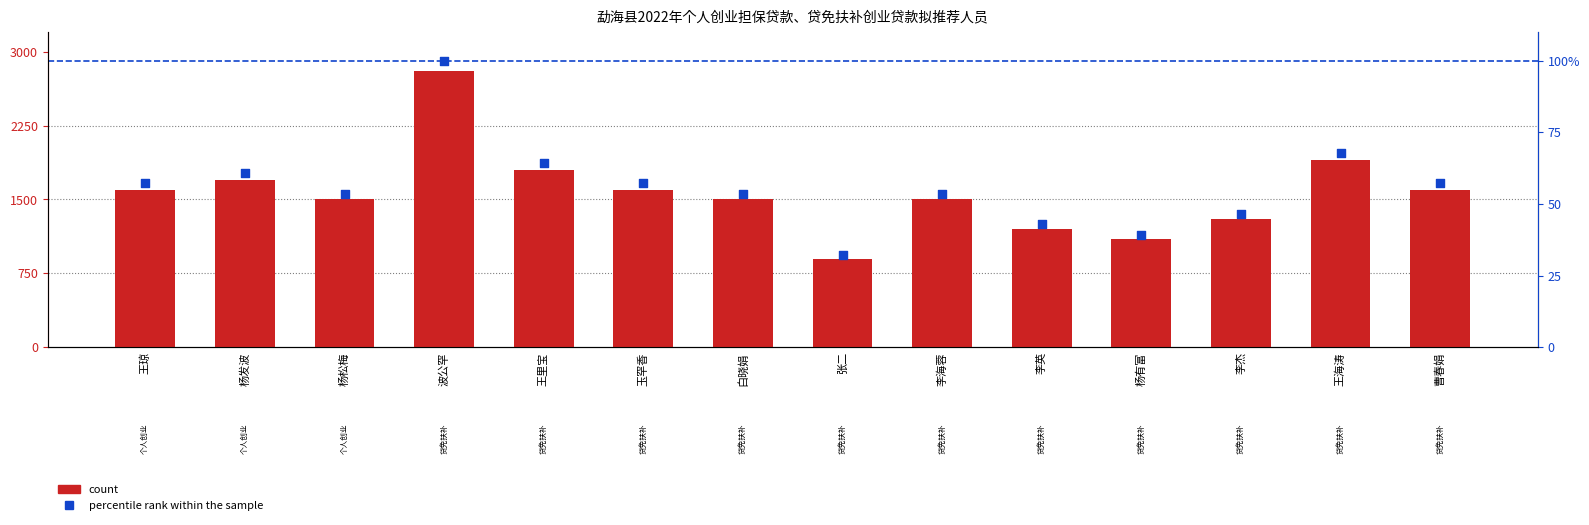

Which series reaches the minimum Y coordinate?

percentile rank within the sample